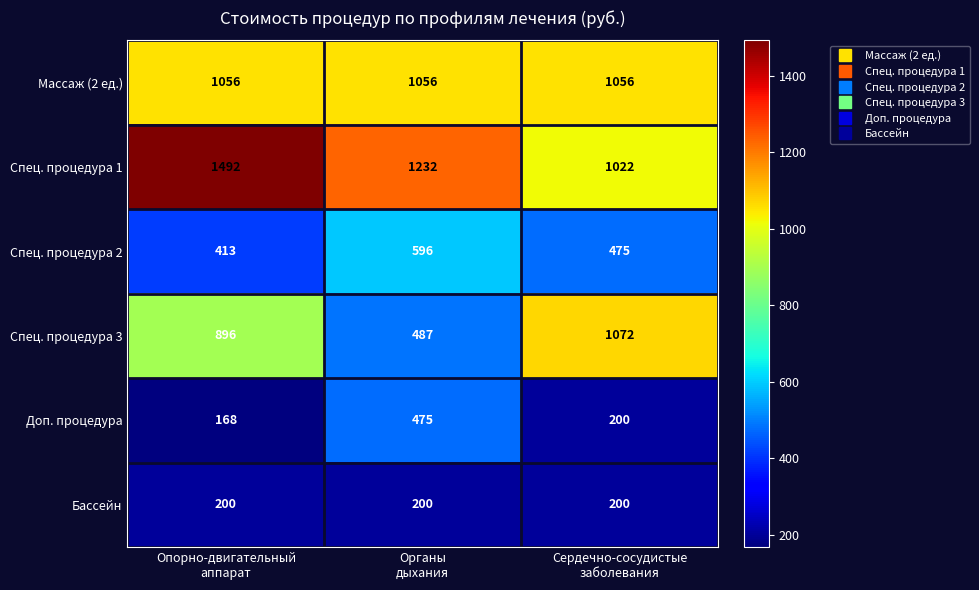

Reading left to right, what are all the values shown in this chart?

Массаж (2 ед.): 1056	1056	1056
Спец. процедура 1: 1492	1232	1022
Спец. процедура 2: 413	596	475
Спец. процедура 3: 896	487	1072
Доп. процедура: 168	475	200
Бассейн: 200	200	200